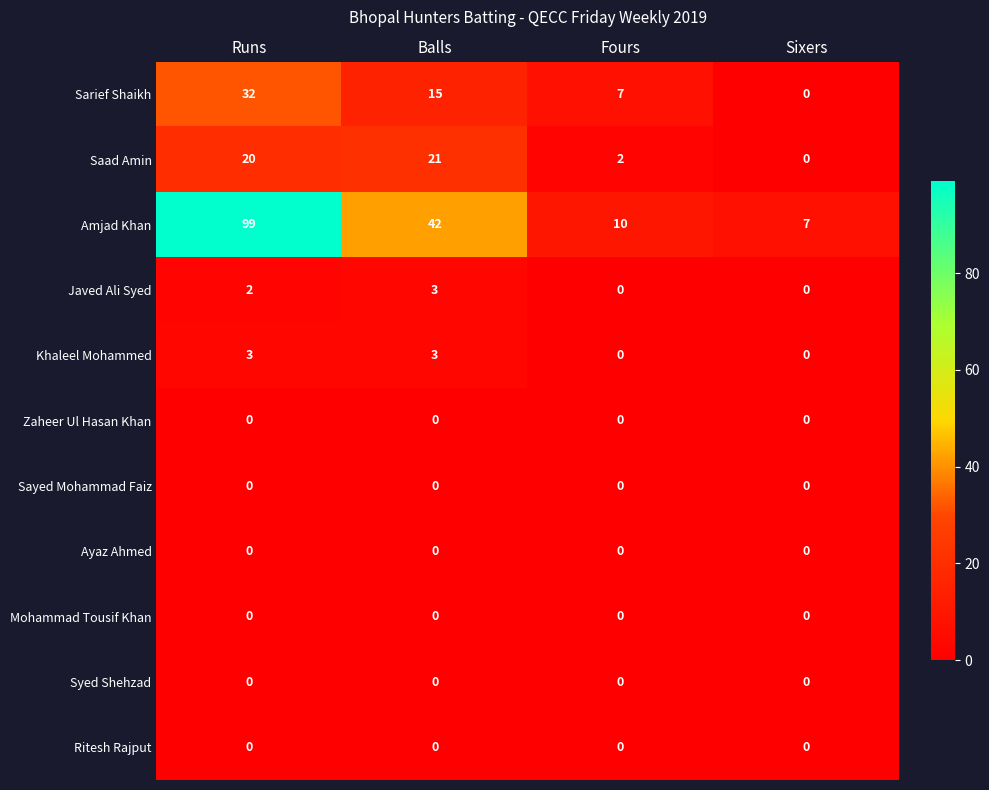

What is the total value across all series at Sixers?

7